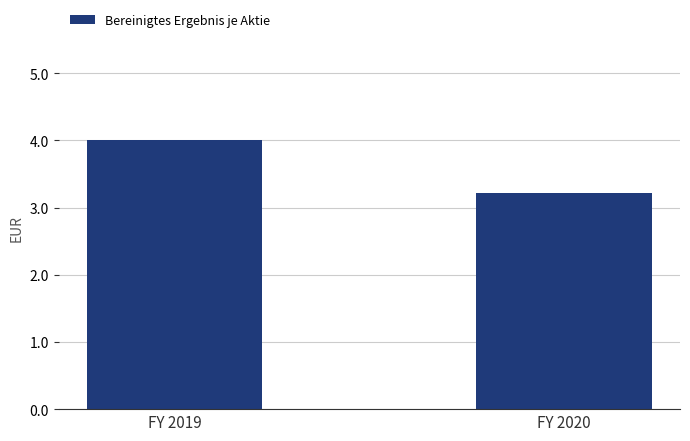

Count the values in the range 3 to 4.

2